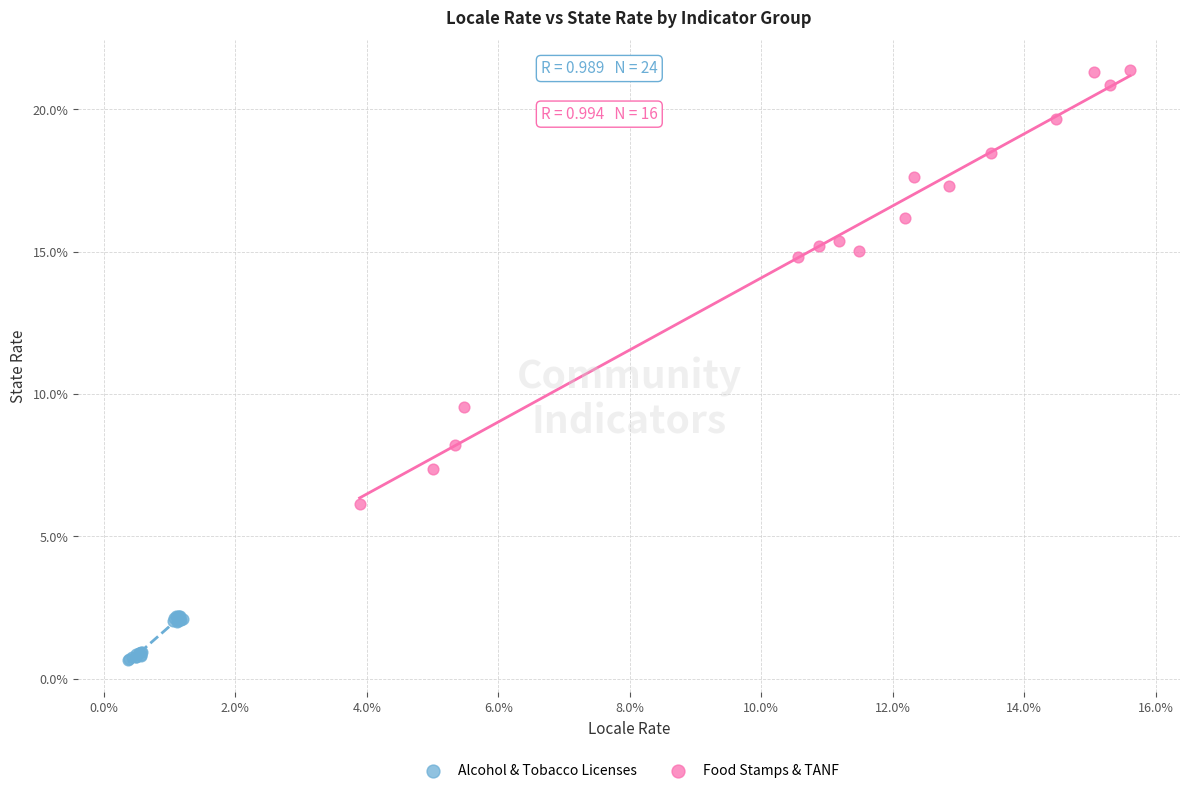

Which series reaches the minimum Y coordinate?

Alcohol & Tobacco Licenses